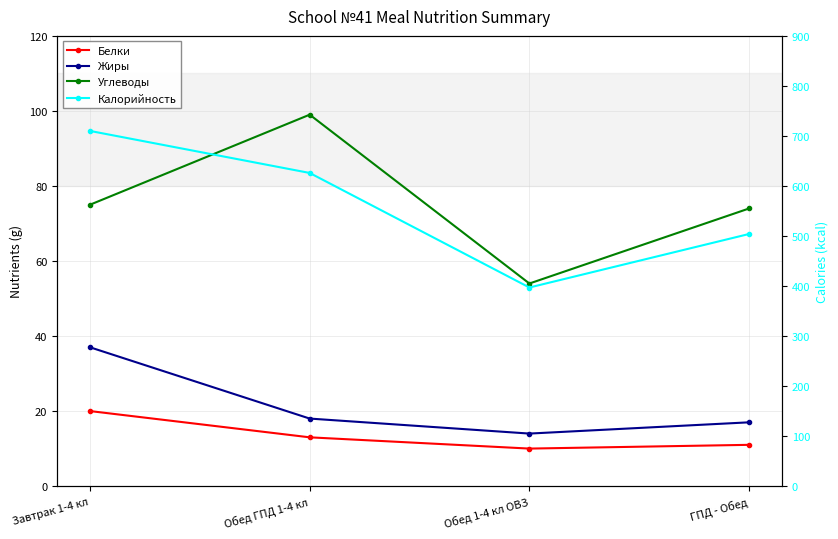

The Калорийность series shows 331 at ГПД - Обед. True or false?

False